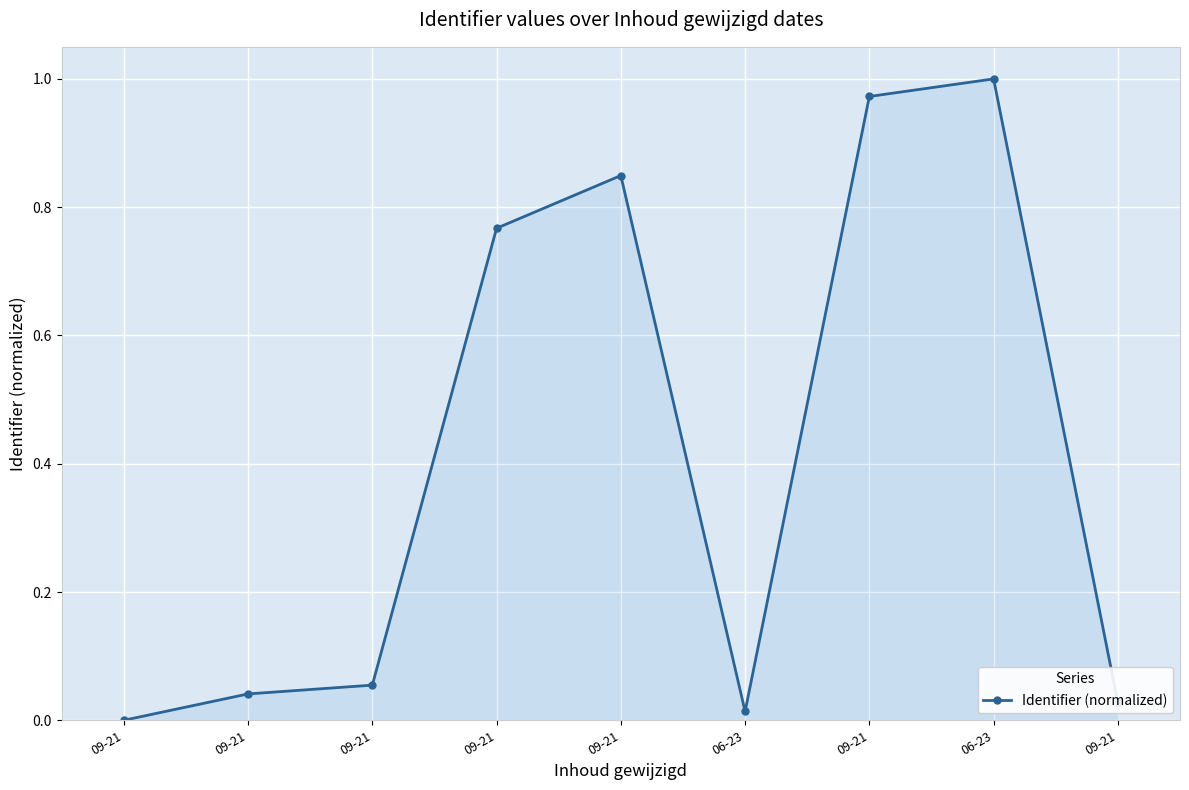

How many interior local valleys (lower than both neighbors) does the data have?

1